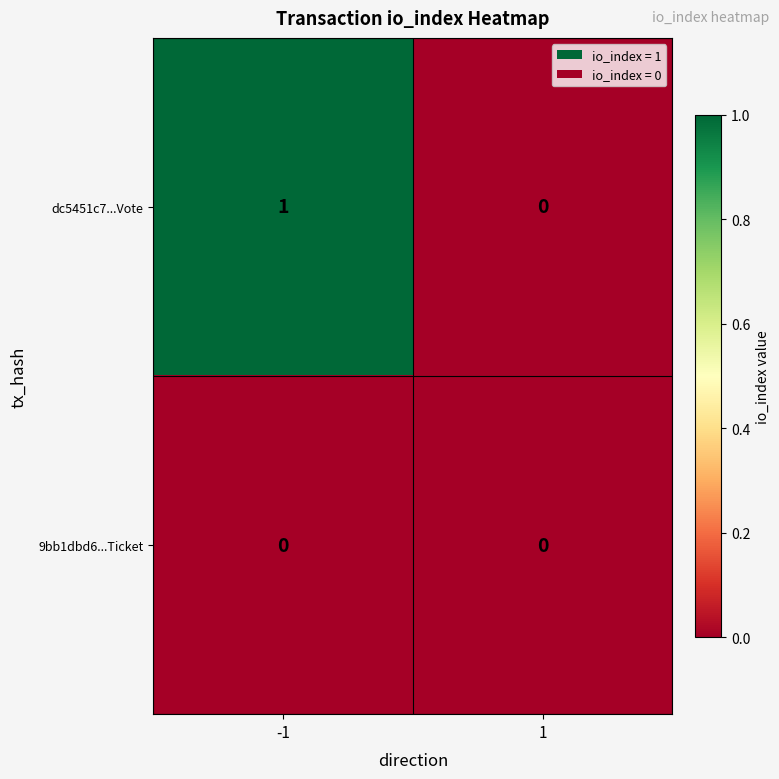

At -1, list the series in order from smallest to largest.

9bb1dbd6...Ticket, dc5451c7...Vote